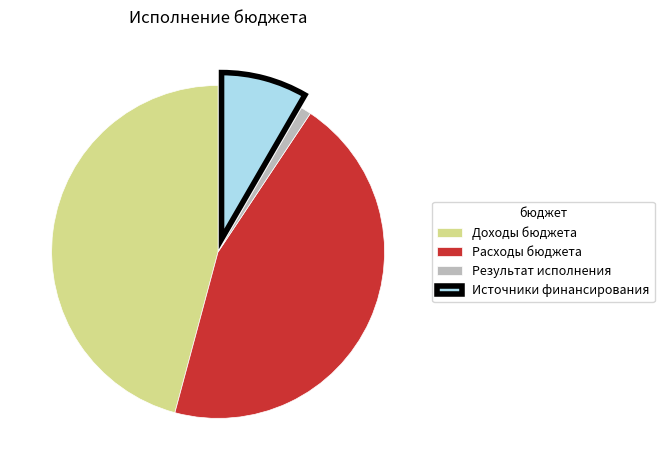

Which has a higher value, Источники финансирования or Расходы бюджета?

Расходы бюджета